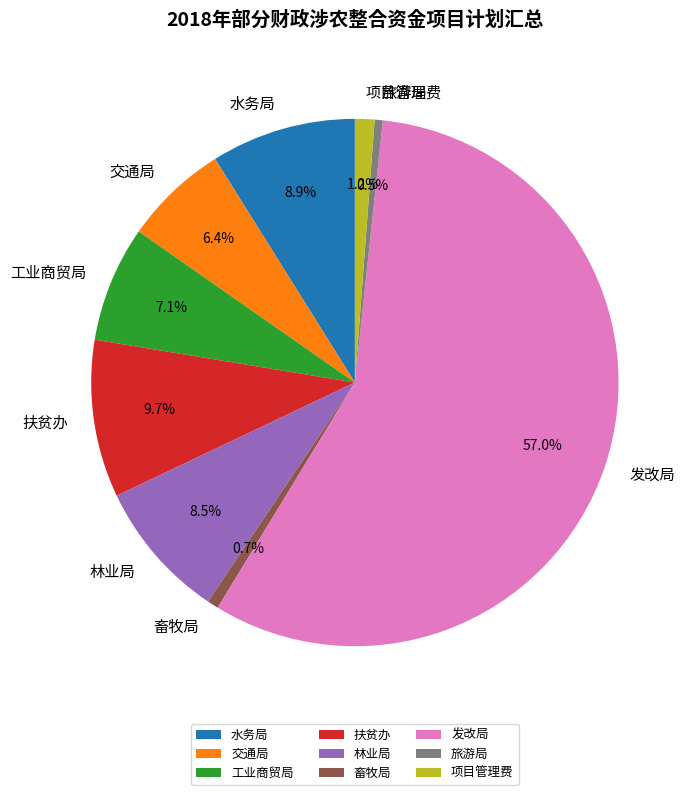

Combined, do 扶贫办 and 项目管理费 account for over 50%?

No